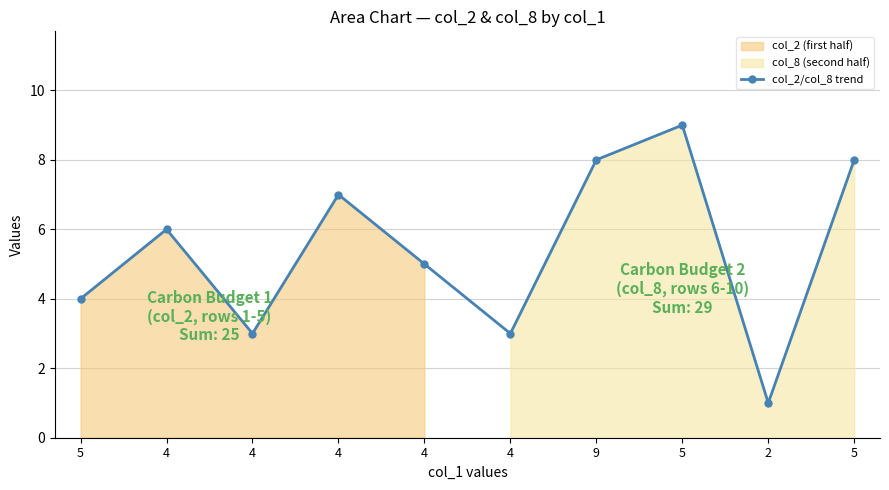

What is the minimum value shown in the chart?

1